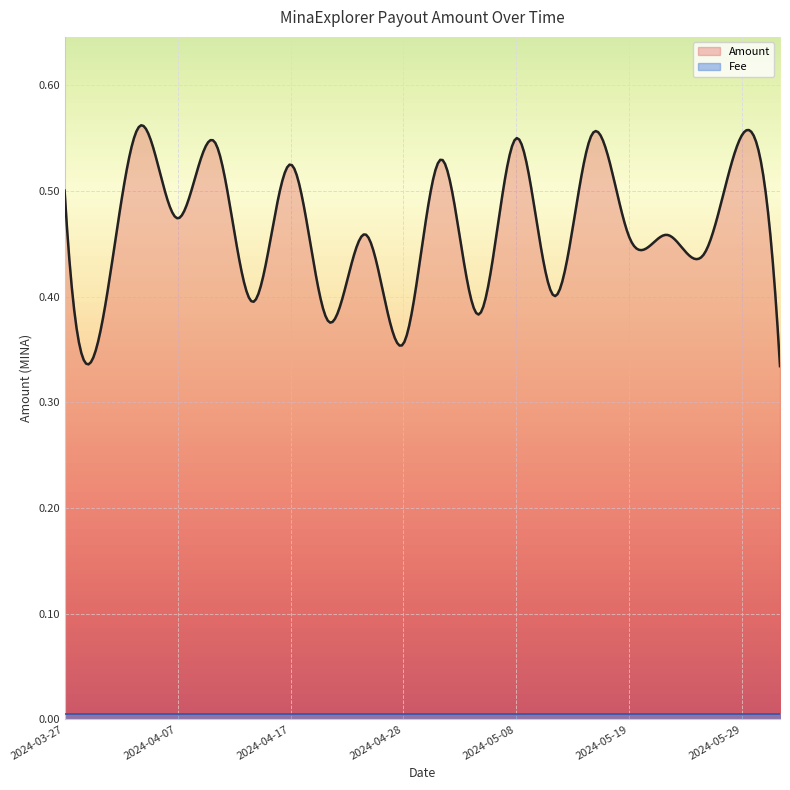

Between 2024-05-19 and 2024-05-29, which is larger?

2024-05-29